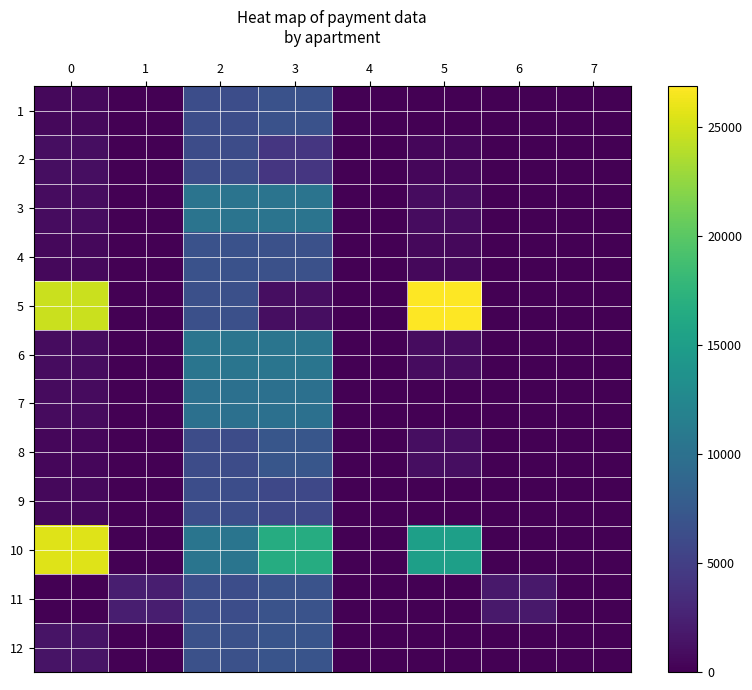

What is the total value across all series at 2?

92900.5